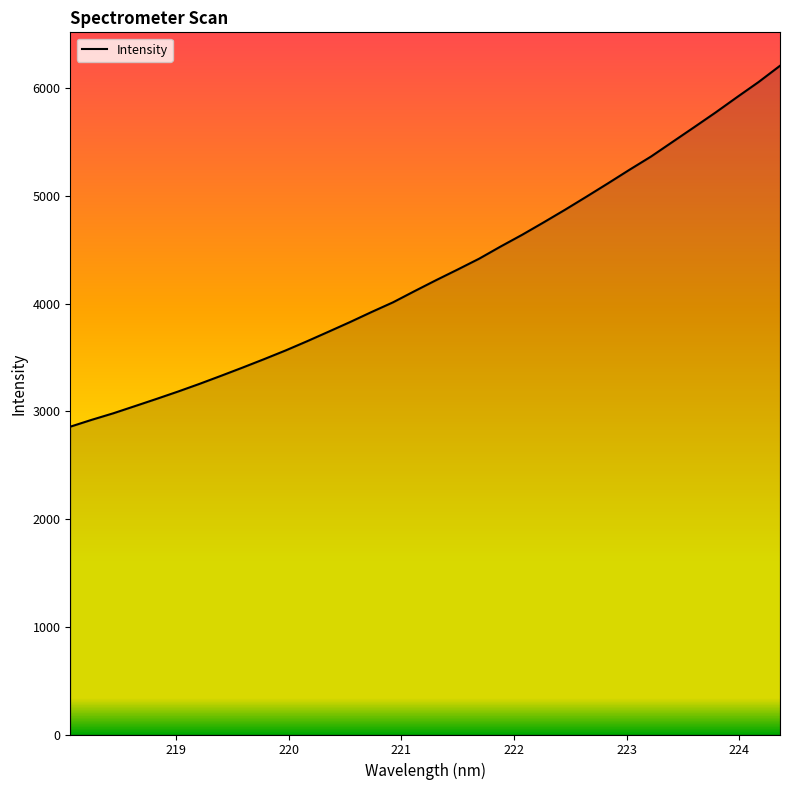

What is the smallest value displayed?

2857.2